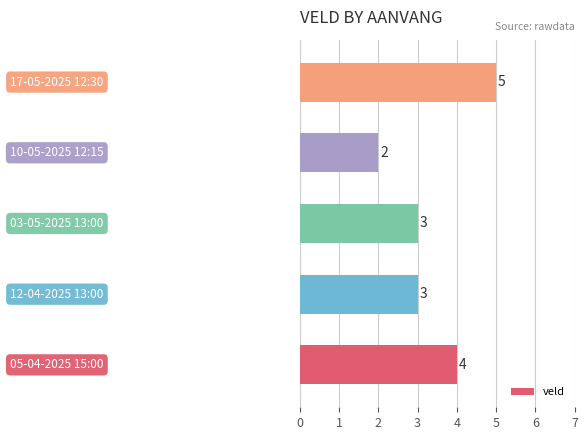

What is the maximum value shown in the chart?

5